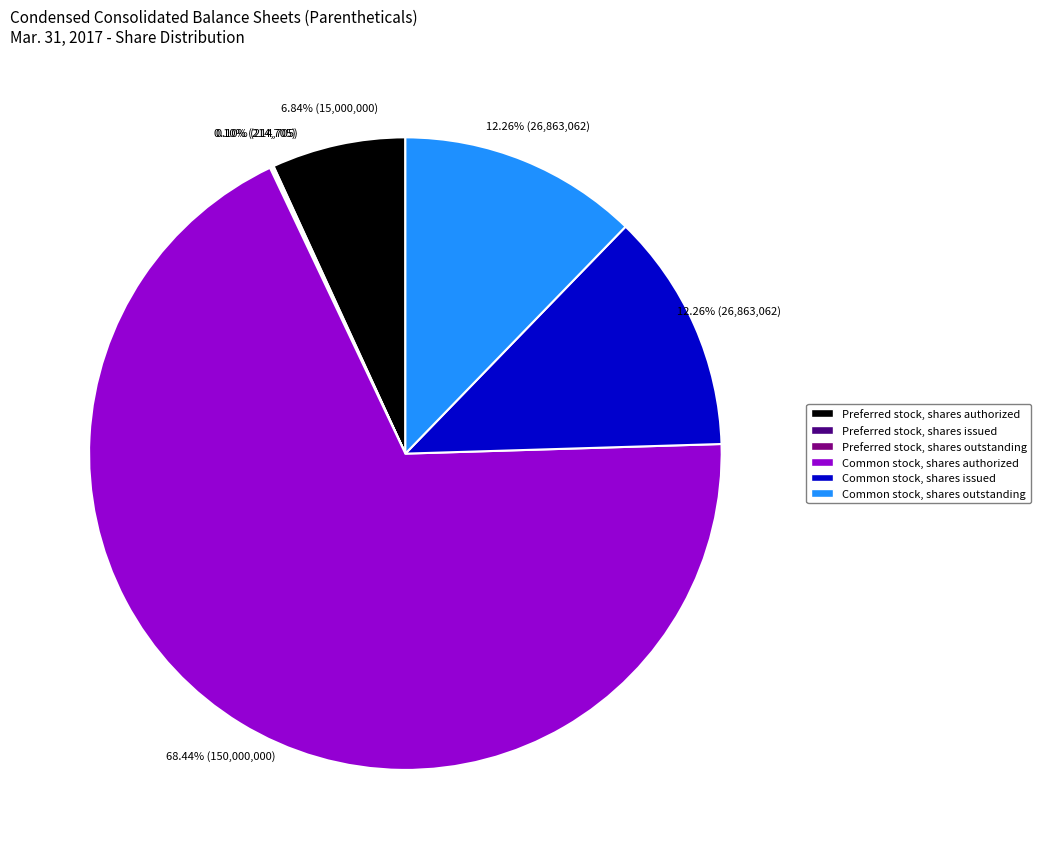

True or false: Common stock, shares outstanding accounts for 25% of the total.

False